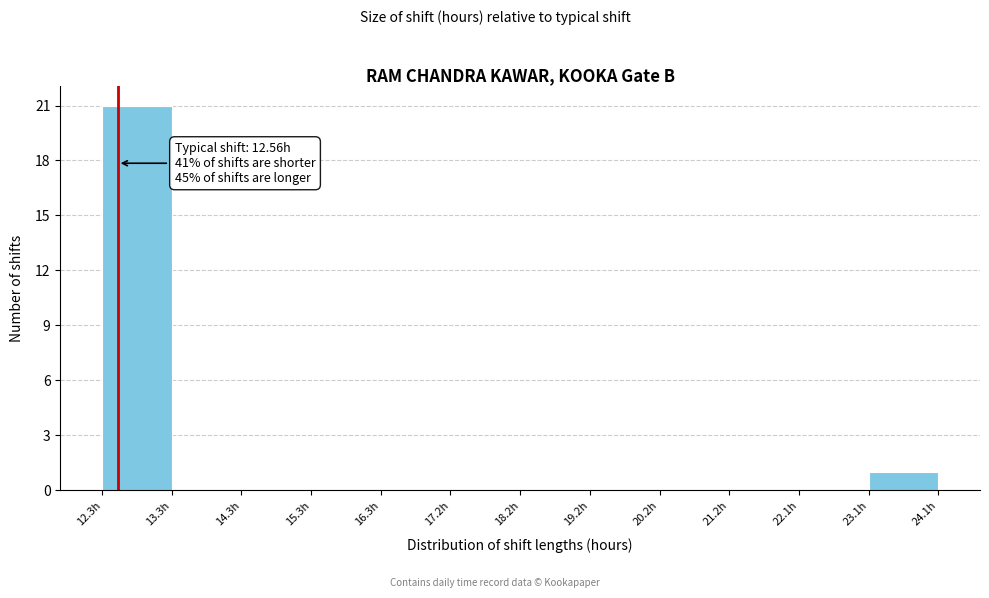

Which range on the x-axis has the tallest bar?

12.34 to 13.32